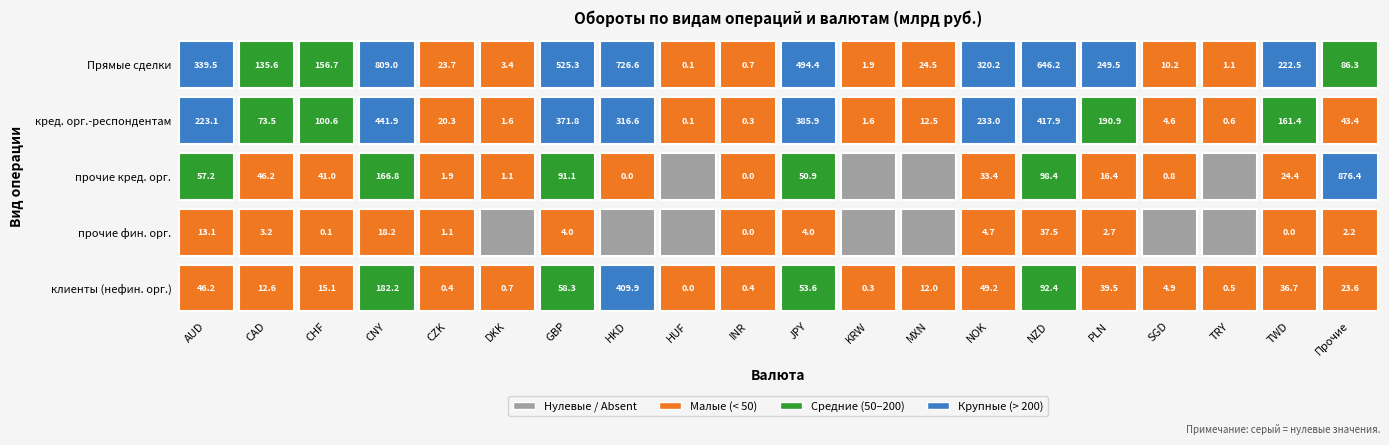

Between HUF and INR, which series saw the biggest shift?

Прямые сделки